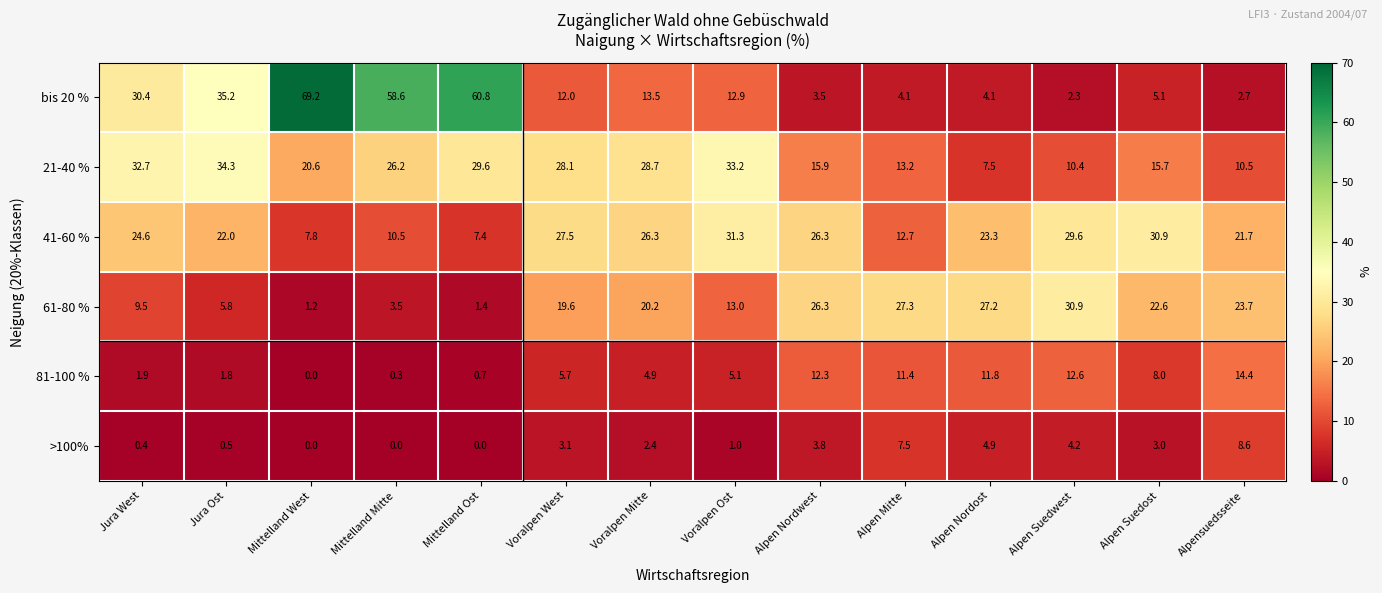

The value of 41-60 % at Alpen Nordwest is 38.5. True or false?

False